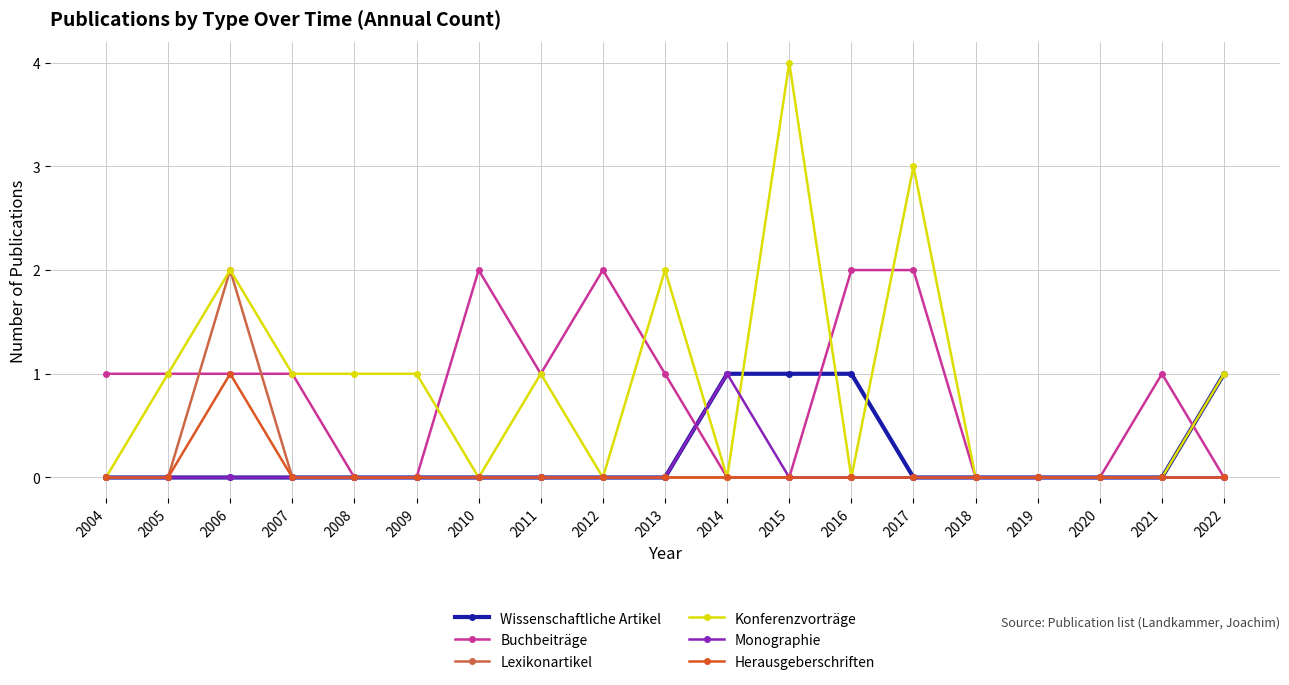

Which series changed the most between 2013 and 2019?

Konferenzvorträge